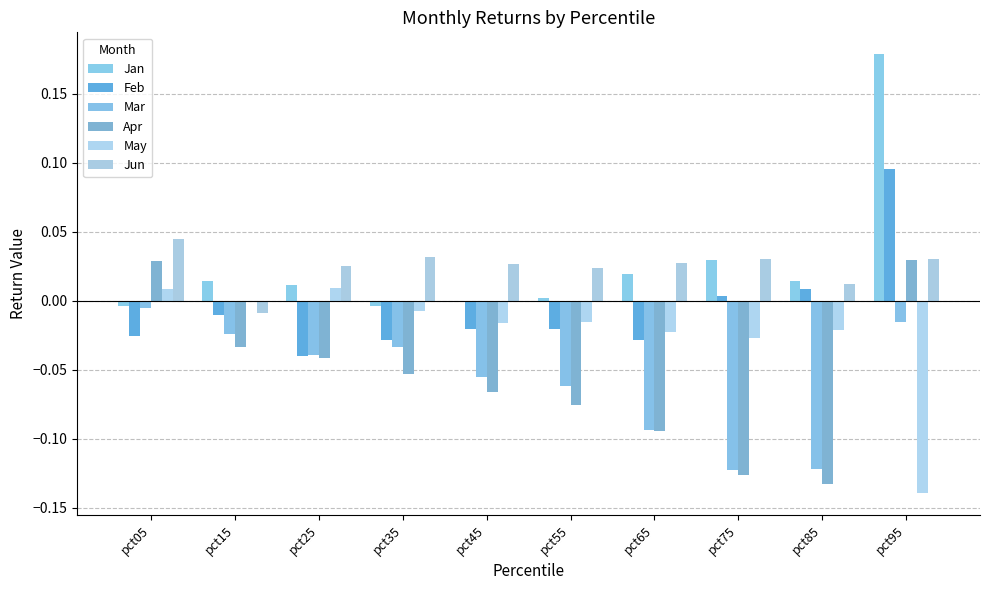

What is the total value across all series at pct15?

-0.1